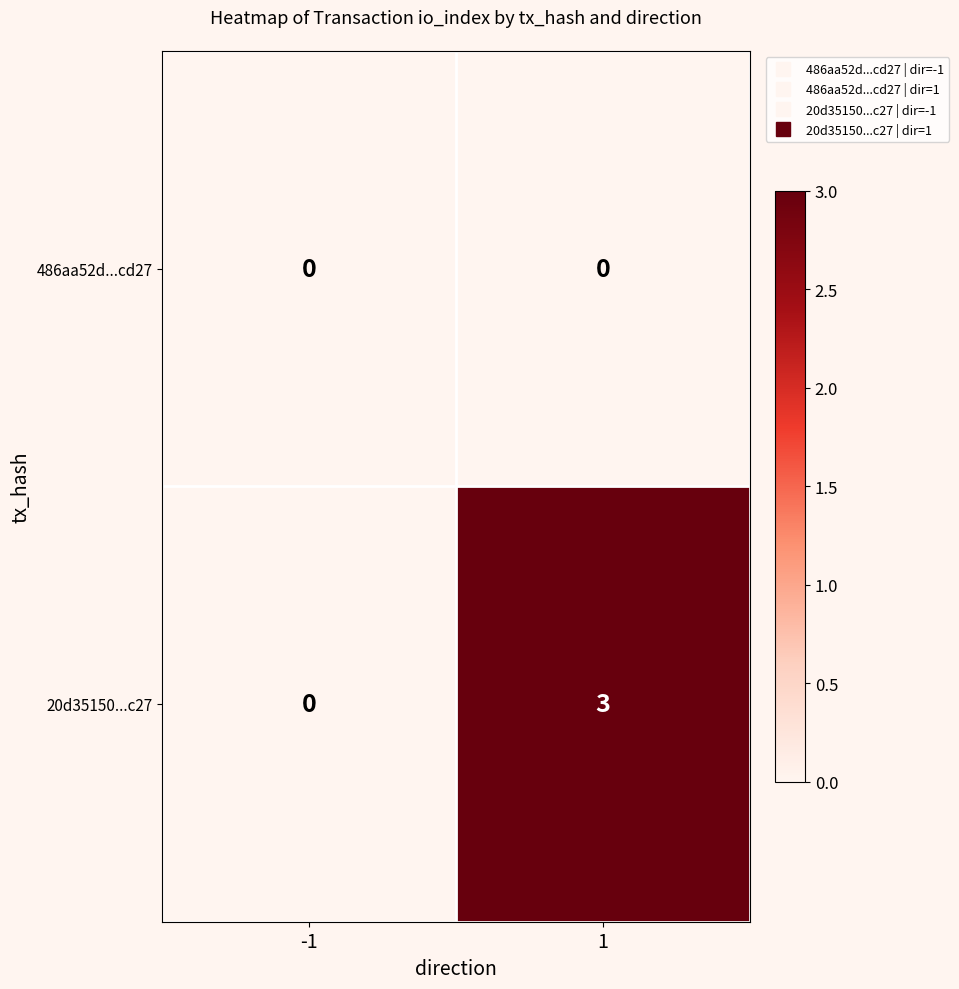

At which category is the sum across all series the highest?

1